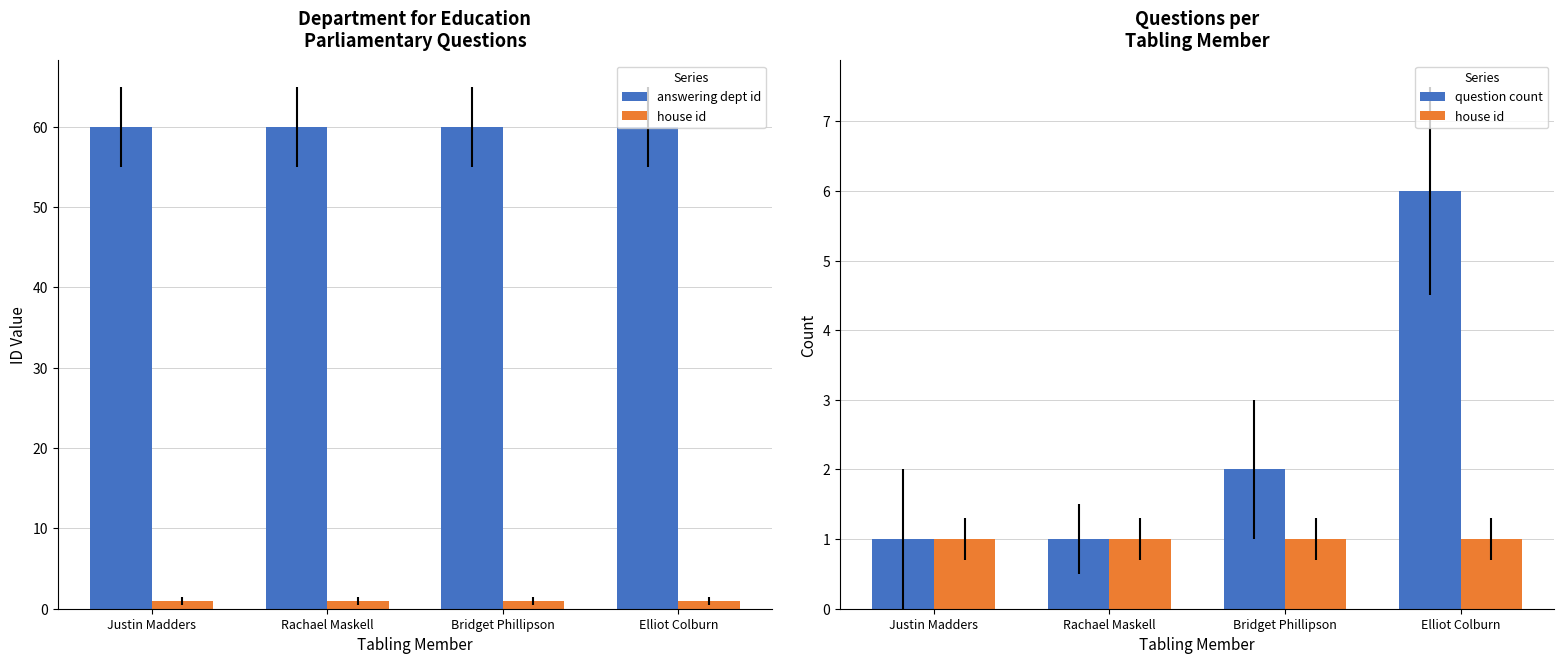

What is the smallest value displayed?

1